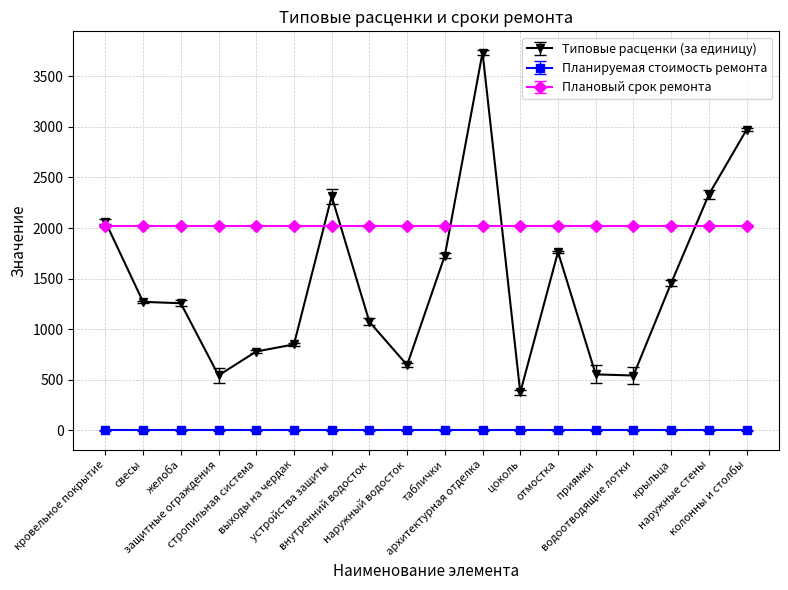

Is it true that Типовые расценки (за единицу) equals 1678.8 at свесы?

False